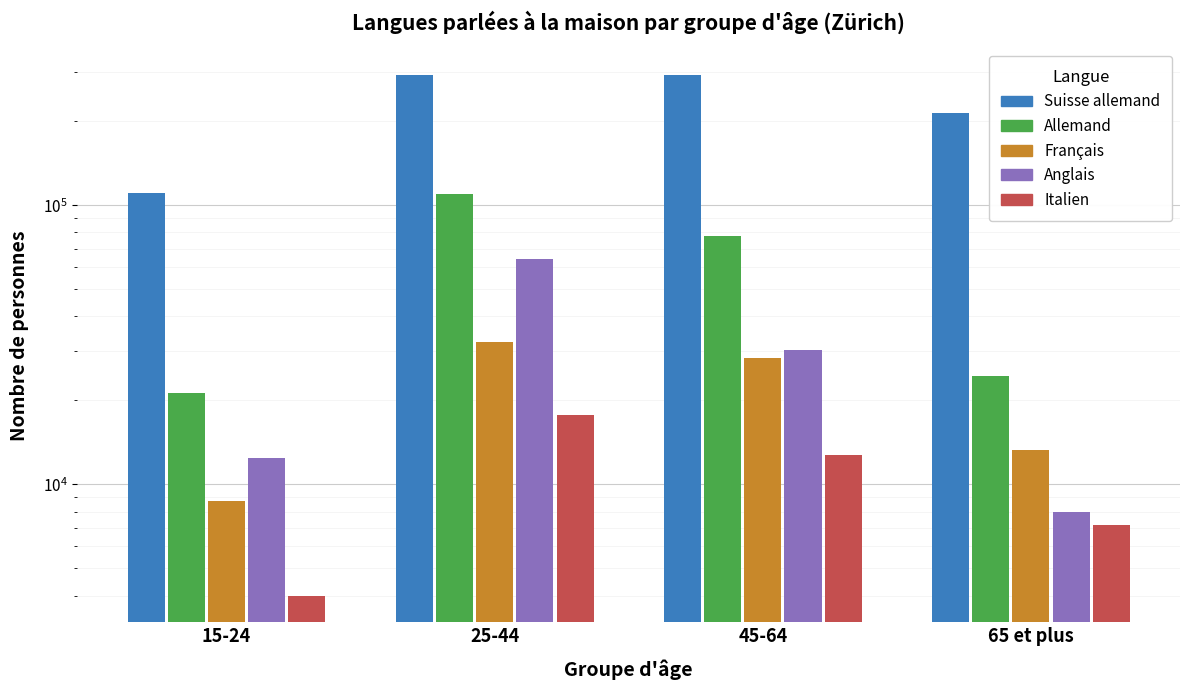

What is the difference between the second highest and second lowest values in the Anglais series?

17837.9